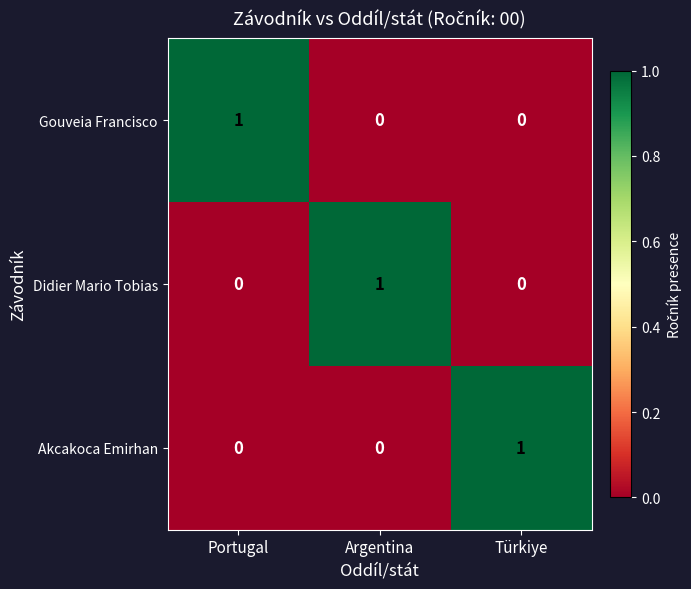

How many Didier Mario Tobias values are between 0 and 1?

3